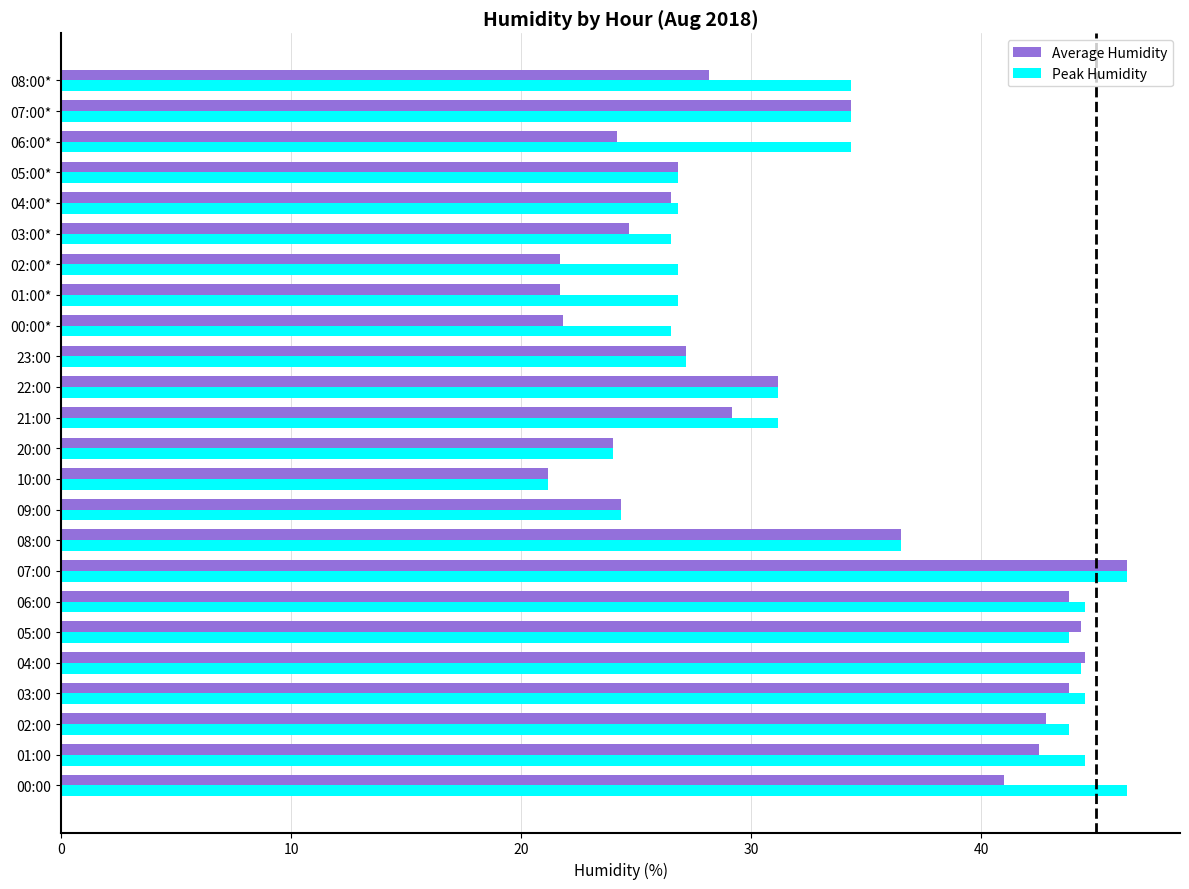

At which label is Average Humidity closest to 33?

07:00*